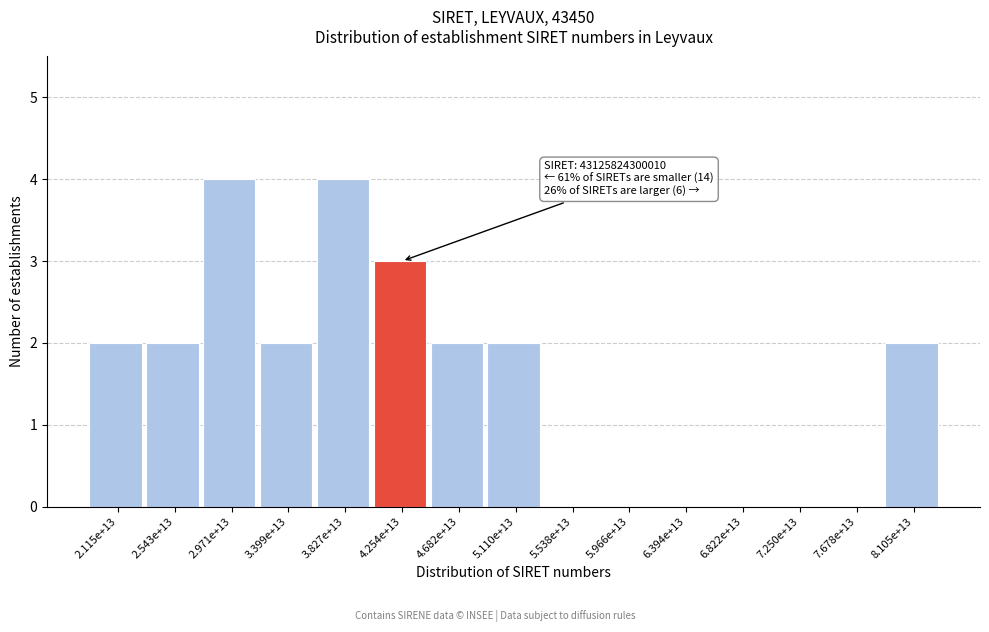

Reading left to right, what are all the values shown in this chart?

2.115e+13=2	2.543e+13=2	2.971e+13=4	3.399e+13=2	3.827e+13=4	4.254e+13=3	4.682e+13=2	5.110e+13=2	5.538e+13=0	5.966e+13=0	6.394e+13=0	6.822e+13=0	7.250e+13=0	7.678e+13=0	8.105e+13=2